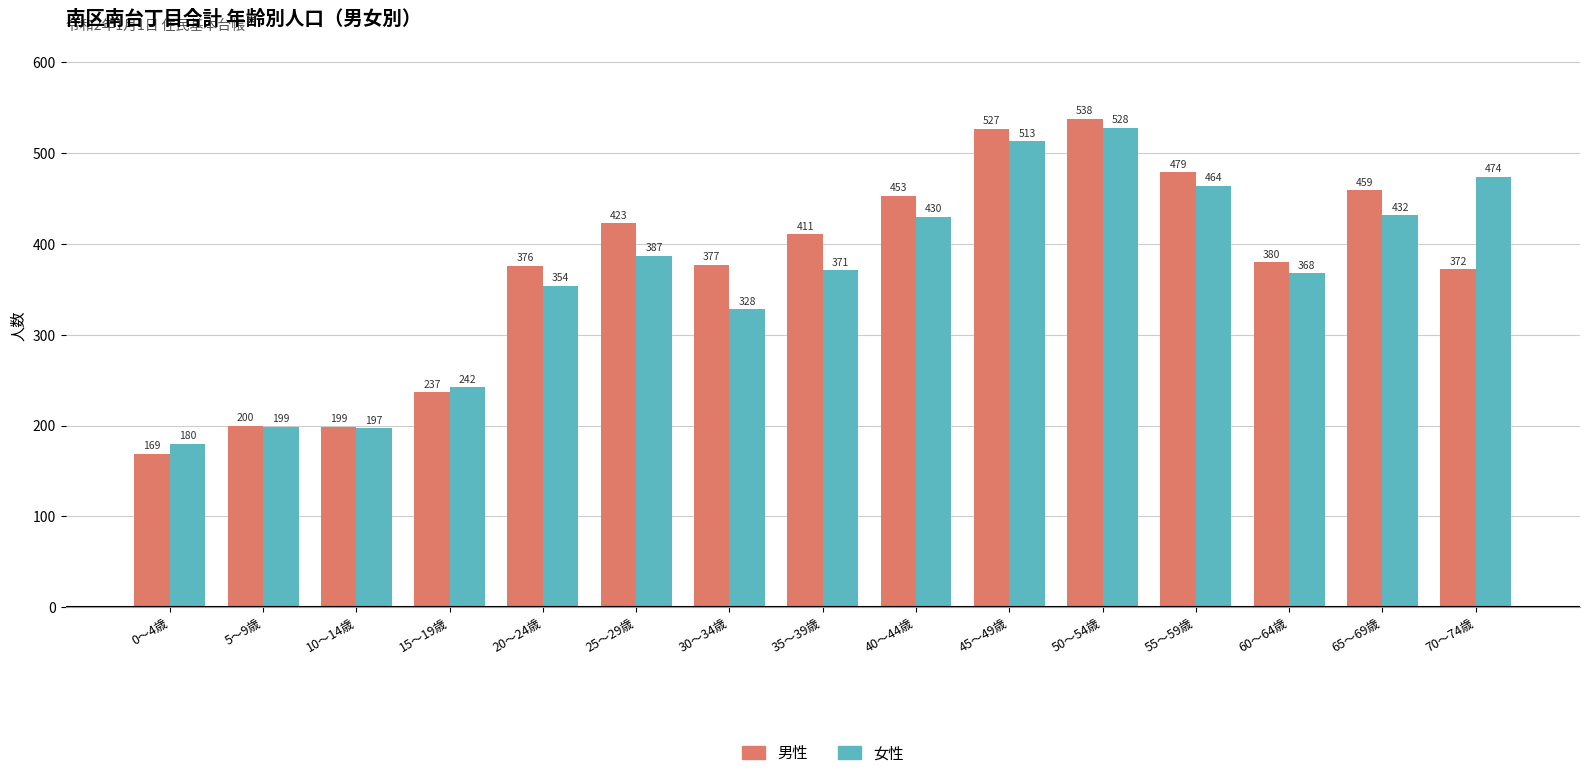

Is the value of 男性 at 40～44歳 greater than the value of 女性 at 25～29歳?

Yes